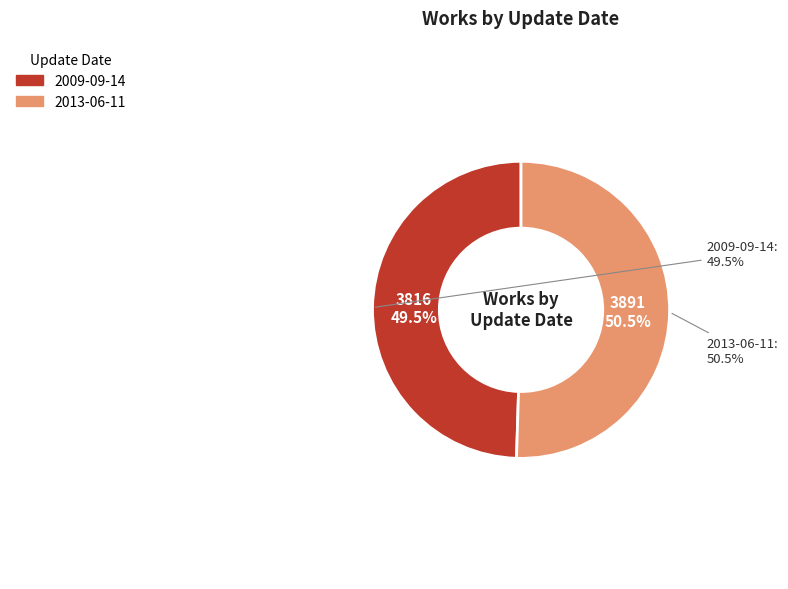

Rank the categories by value from highest to lowest.

2013-06-11, 2009-09-14